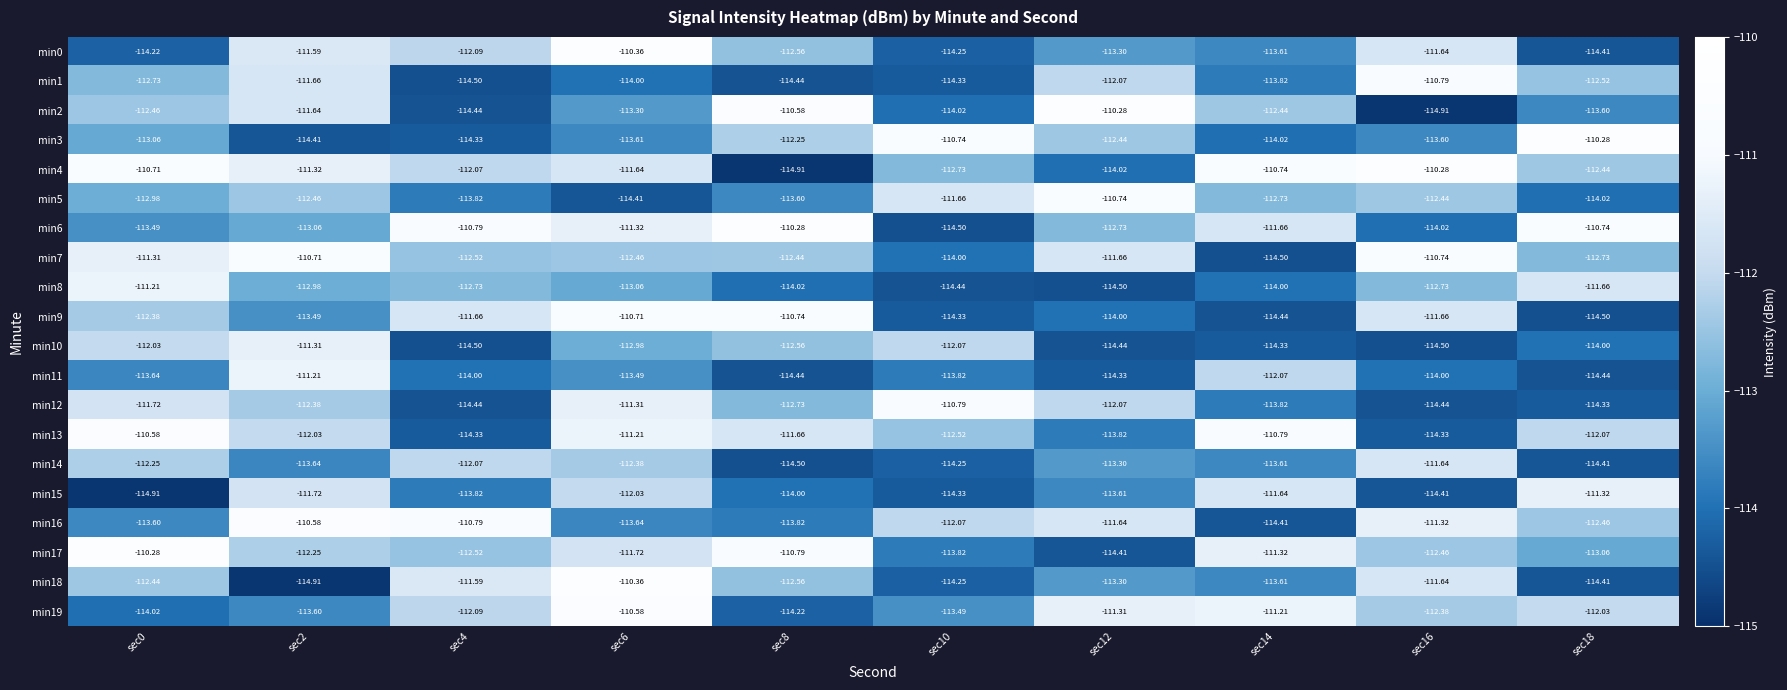

Is the value of min8 at sec2 greater than the value of min6 at sec12?

No